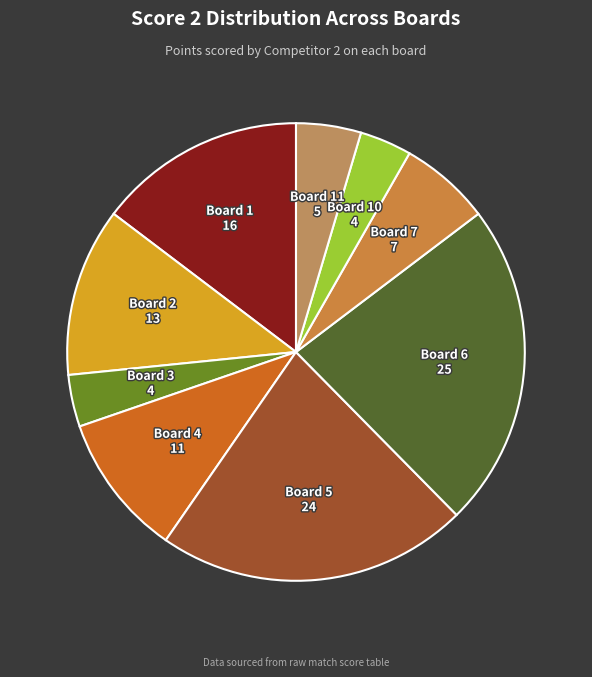

What is the largest slice in the pie chart?

Board 6